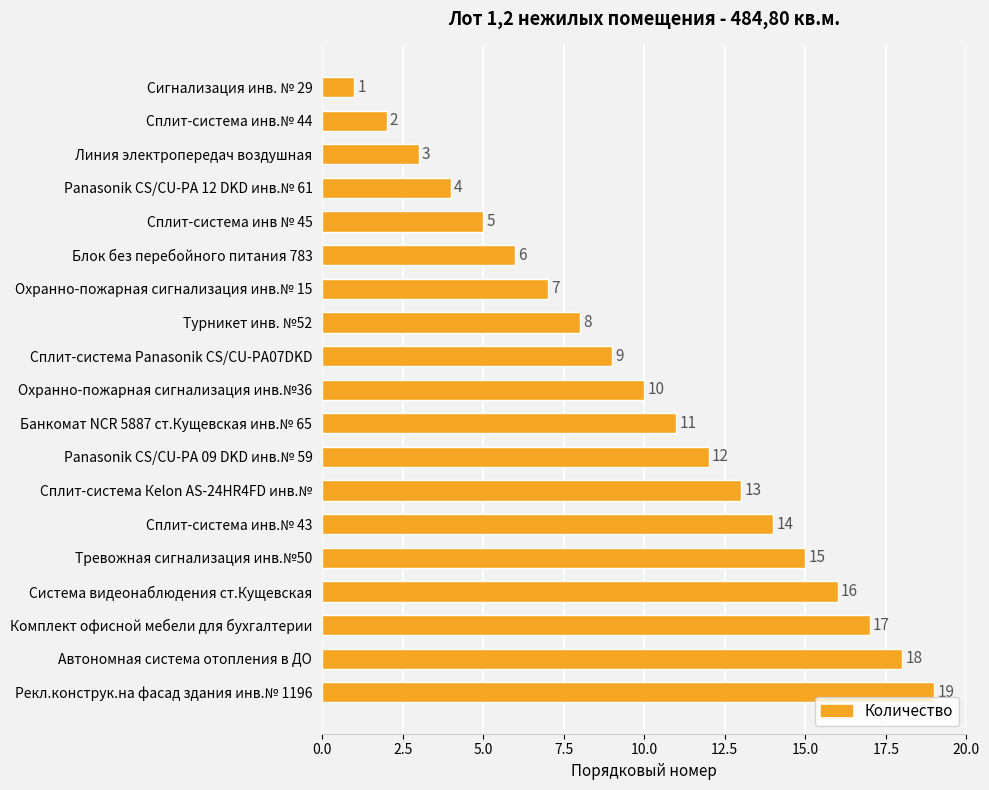

List the labels in order of value, smallest first.

Сигнализация инв. № 29, Сплит-система инв.№ 44, Линия электропередач воздушная, Panasonik CS/CU-PA 12 DKD инв.№ 61, Сплит-система инв № 45, Блок без перебойного питания 783, Охранно-пожарная сигнализация инв.№ 15, Турникет инв. №52, Сплит-система Panasonik CS/CU-PA07DKD, Охранно-пожарная сигнализация инв.№36, Банкомат NCR 5887 ст.Кущевская инв.№ 65, Panasonik CS/CU-PA 09 DKD инв.№ 59, Сплит-система Кеlon AS-24HR4FD инв.№, Сплит-система инв.№ 43, Тревожная сигнализация инв.№50, Система видеонаблюдения ст.Кущевская, Комплект офисной мебели для бухгалтерии, Автономная система отопления в ДО, Рекл.конструк.на фасад здания инв.№ 1196